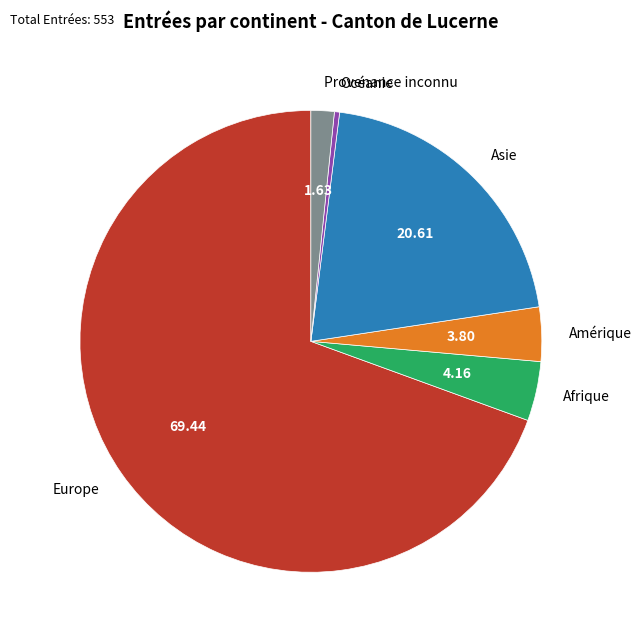

Count the number of slices in the pie.

6